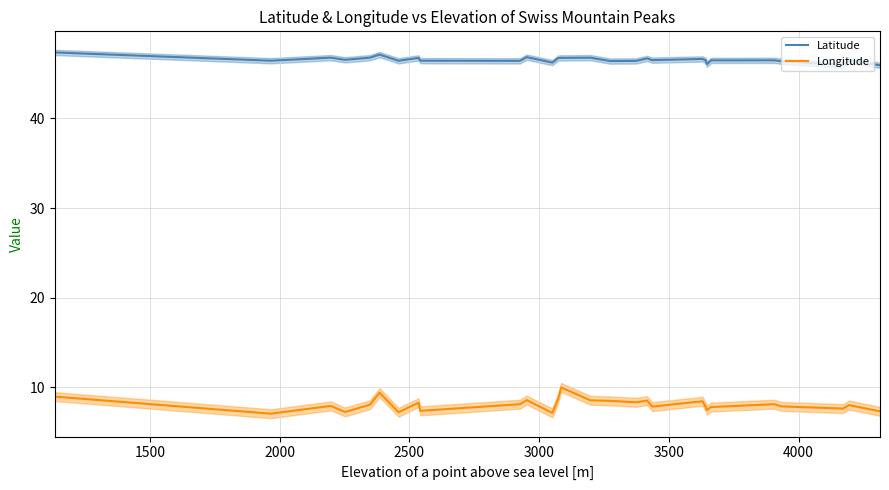

How many lines are shown in the chart?

2